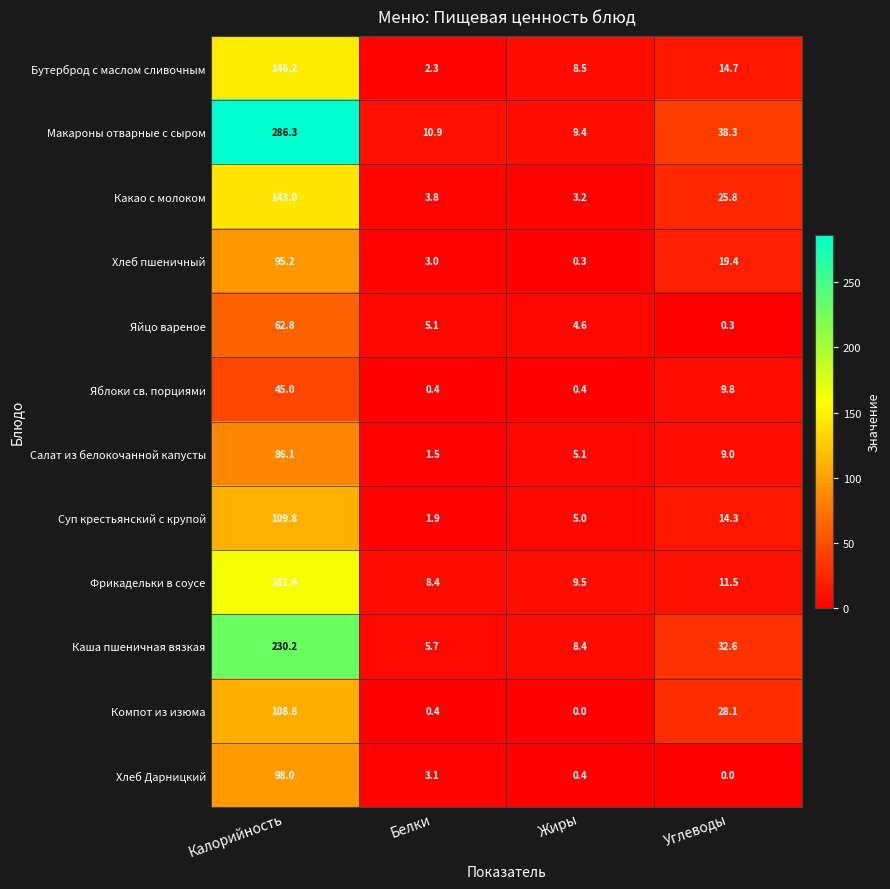

What is the difference between the highest and lowest values at Жиры?

9.5